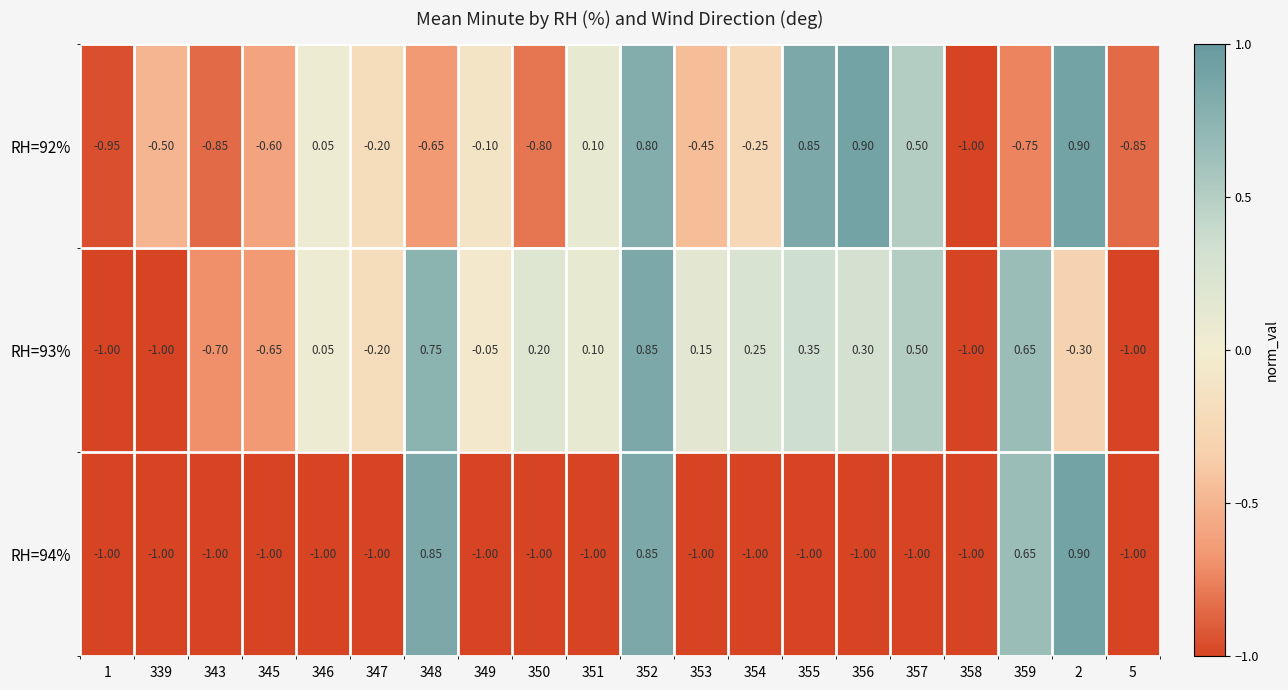

Which series has the largest total across all categories?

RH=93%